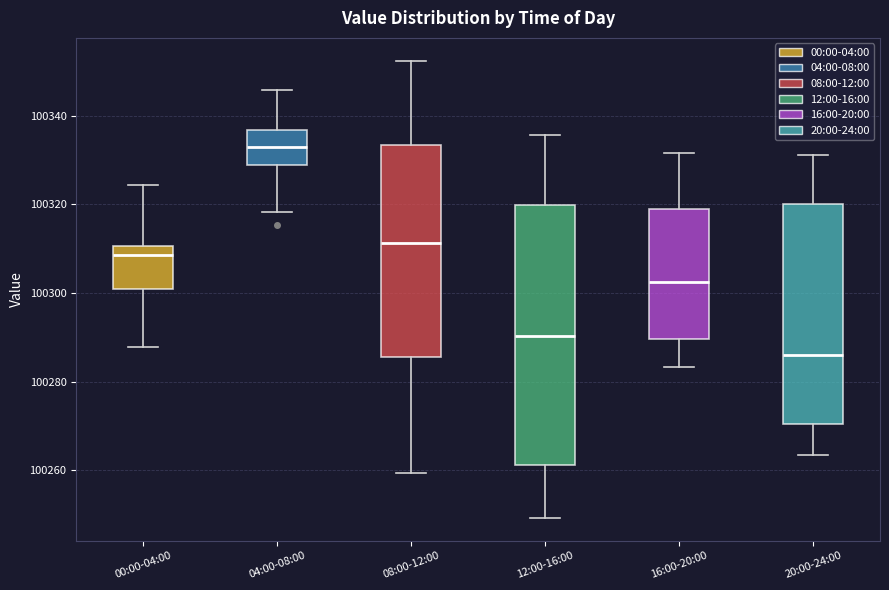

Reading left to right, read every box against the y-axis: the position of its median line, the range the box covers, and the ends of its whiskers. The values are not printed on the chart, so give them approximately, as read against the axis.

00:00-04:00: median 100308, box 100300 to 100310, whiskers 100288 to 100324
04:00-08:00: median 100334, box 100328 to 100336, whiskers 100318 to 100346
08:00-12:00: median 100312, box 100286 to 100334, whiskers 100260 to 100352
12:00-16:00: median 100290, box 100262 to 100320, whiskers 100250 to 100336
16:00-20:00: median 100302, box 100290 to 100320, whiskers 100284 to 100332
20:00-24:00: median 100286, box 100270 to 100320, whiskers 100264 to 100332